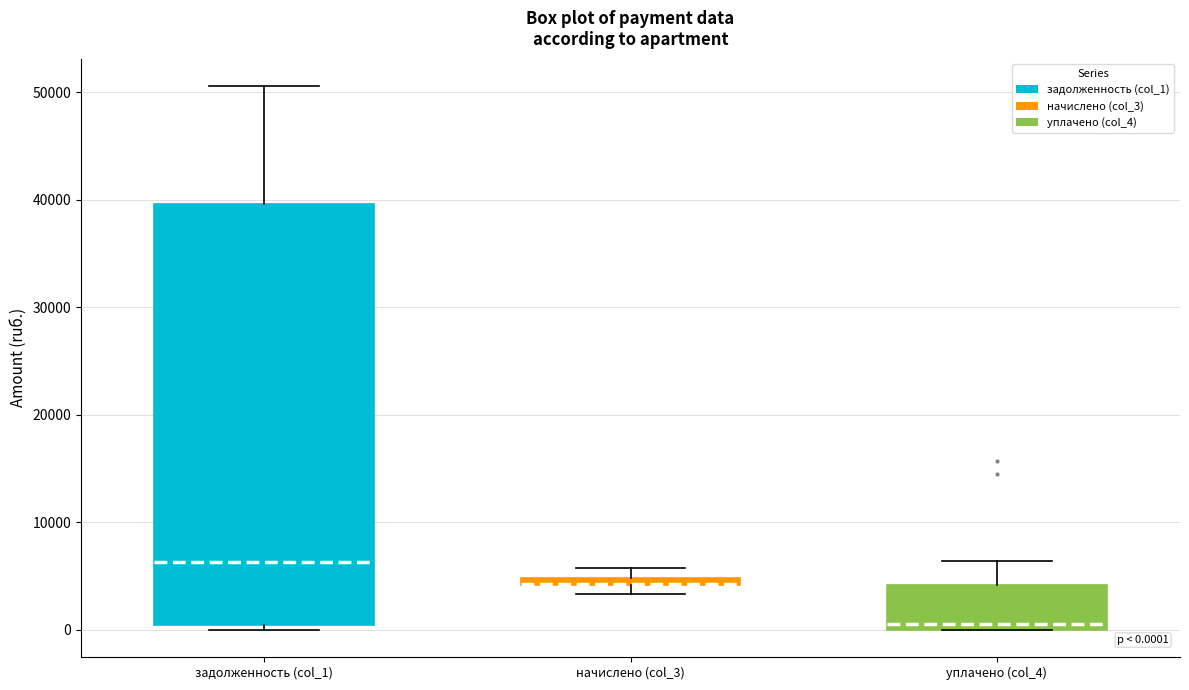

Which box is the tallest, from its lower edge to its upper edge?

задолженность (col_1)